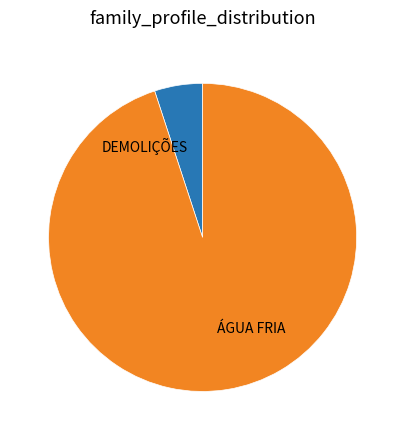

How many slices are in this pie chart?

2